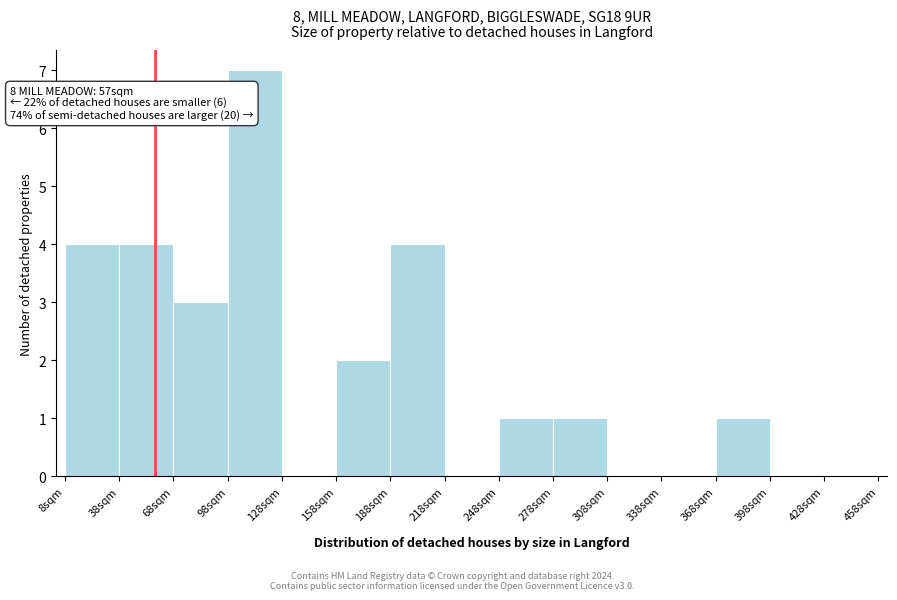

Which range on the x-axis has the tallest bar?

98 to 128